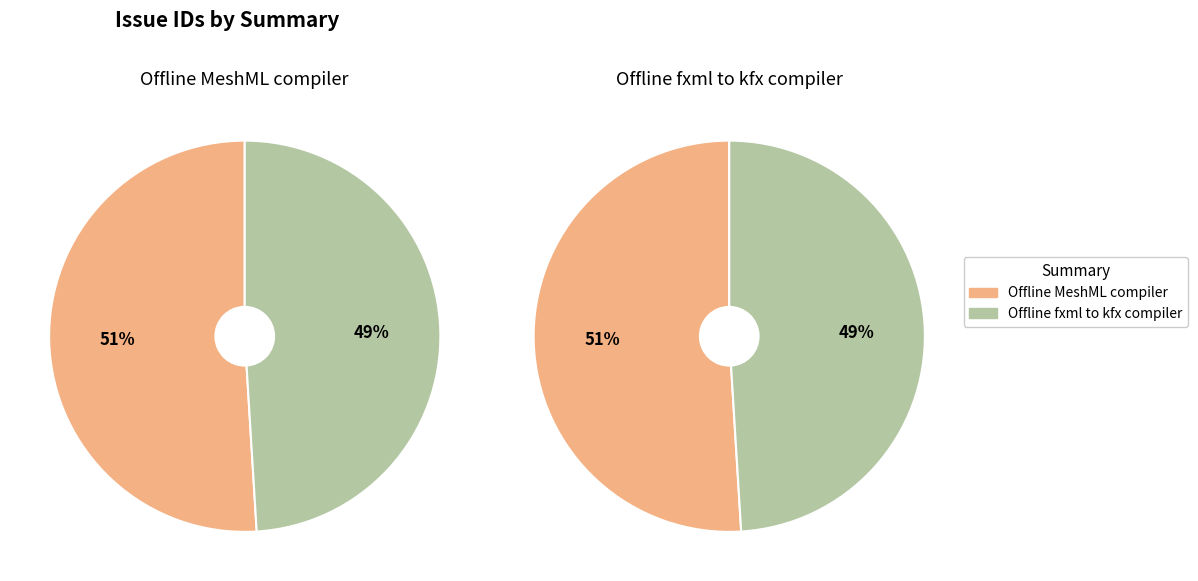

Rank the categories by value from lowest to highest.

Offline fxml to kfx compiler, Offline MeshML compiler